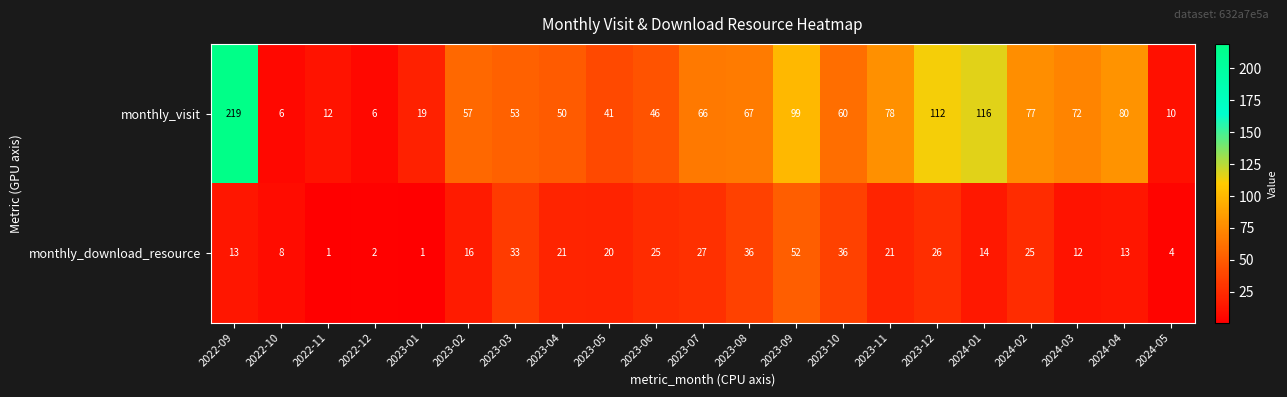

At which label does monthly_visit reach its peak?

2022-09